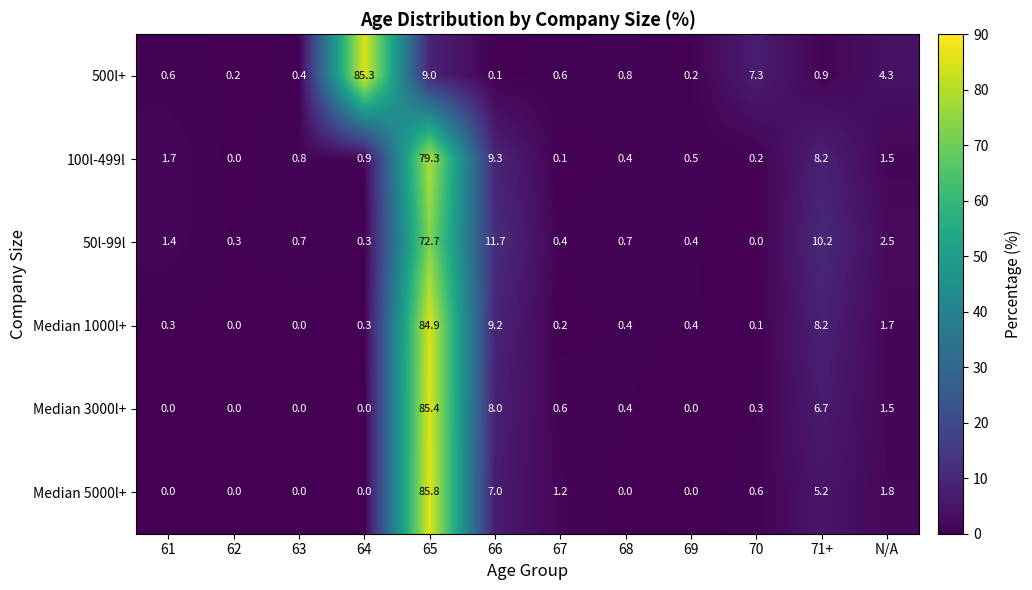

What is the difference between the maximum and minimum values in the Median 3000l+ series?

85.4